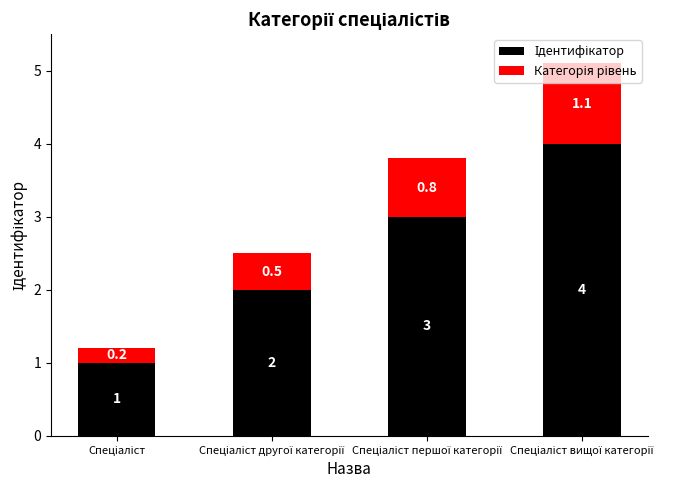

Does the chart contain stacked bars?

Yes